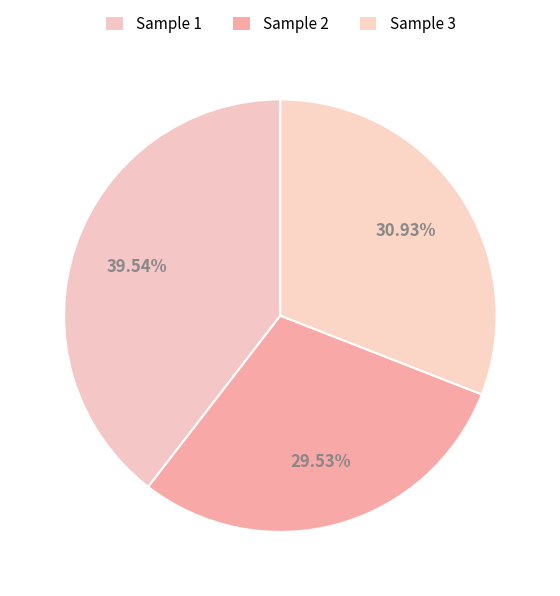

Rank the categories by value from lowest to highest.

2, 3, 1